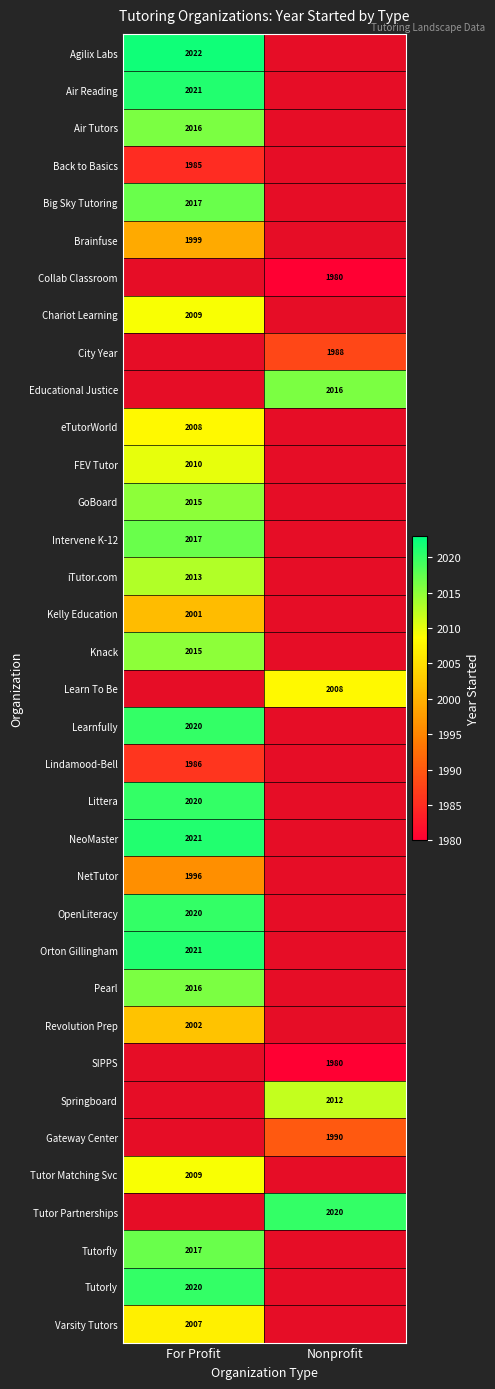

The Tutor Matching Svc series shows 1289 at For Profit. True or false?

False